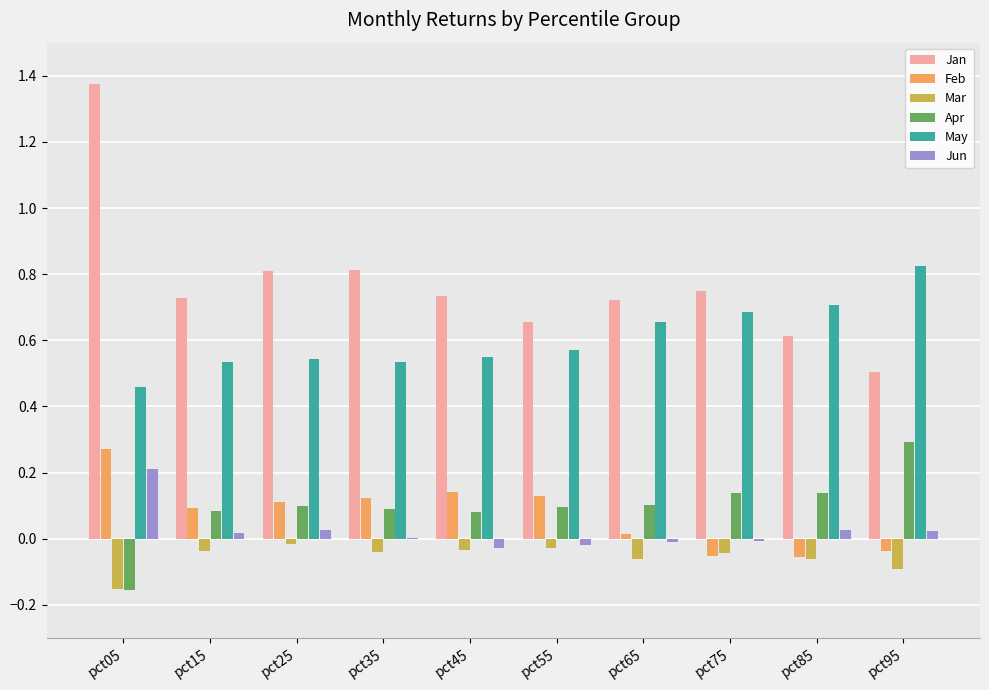

Where does the Feb series first go above 0?

pct05